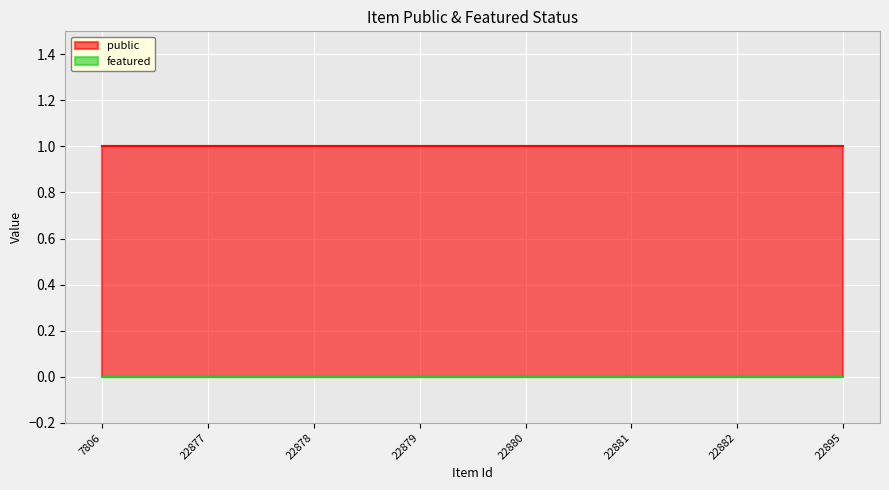

At which label is featured closest to 0?

7806